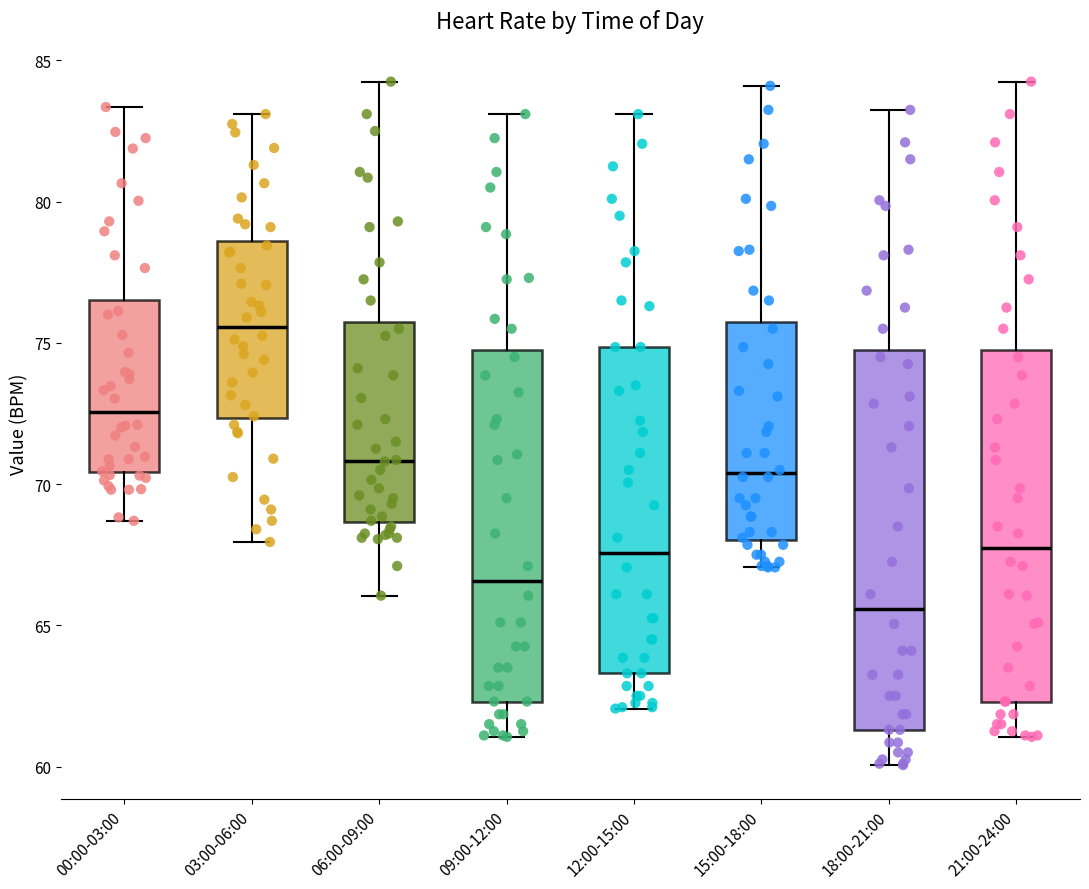

Where does the lower whisker of the box for 09:00-12:00 end on the y-axis? The values are not printed on the chart, so give them approximately, as read against the axis.

61.0